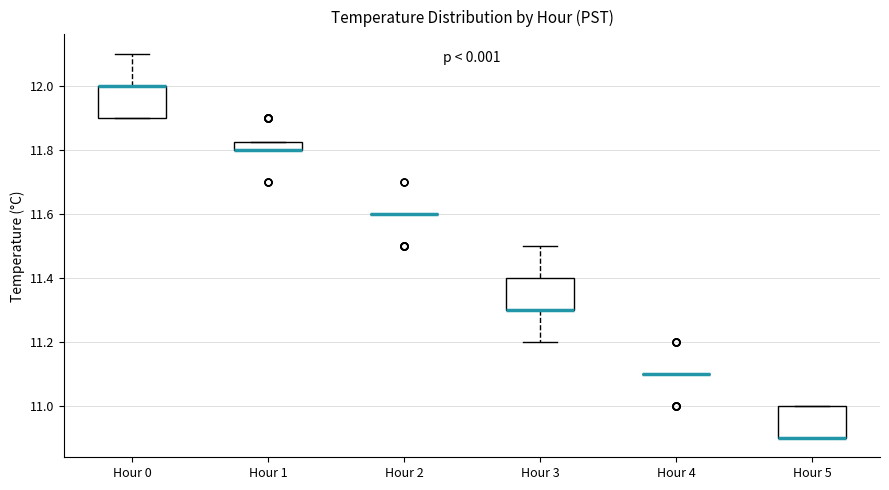

Where is the upper edge of the box for Hour 5 on the y-axis? The values are not printed on the chart, so give them approximately, as read against the axis.

11.00